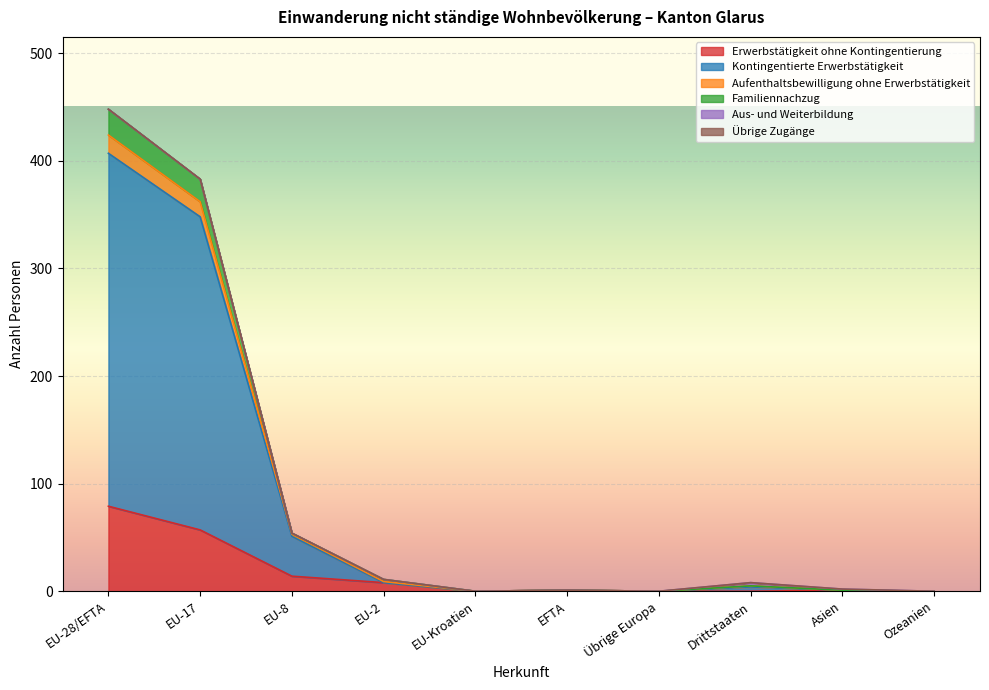

At which category is the sum across all series the highest?

EU-28/EFTA